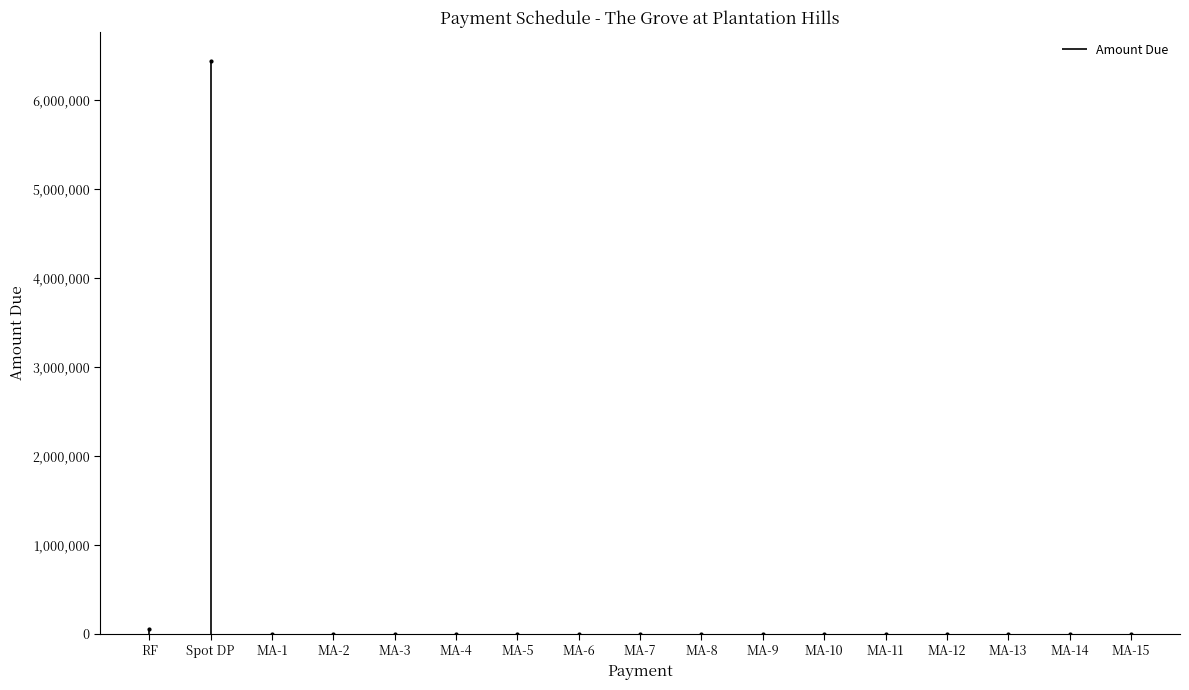

Which category has the highest value across all series?

RF